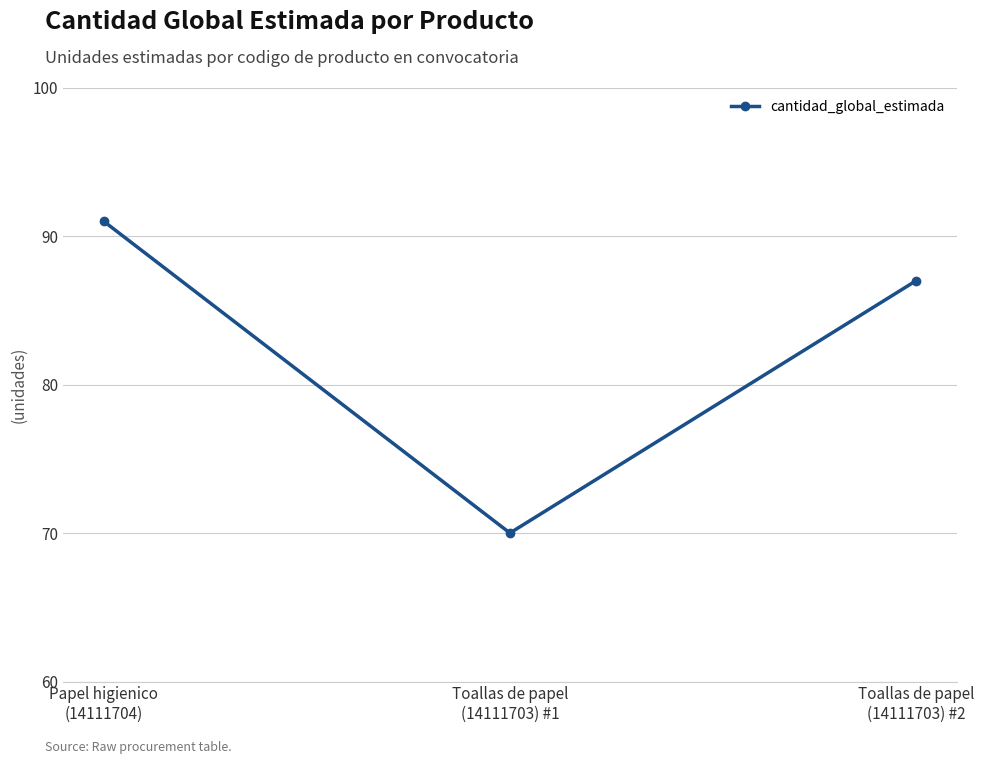

True or false: the data shows 33 at Papel higienico
(14111704).

False